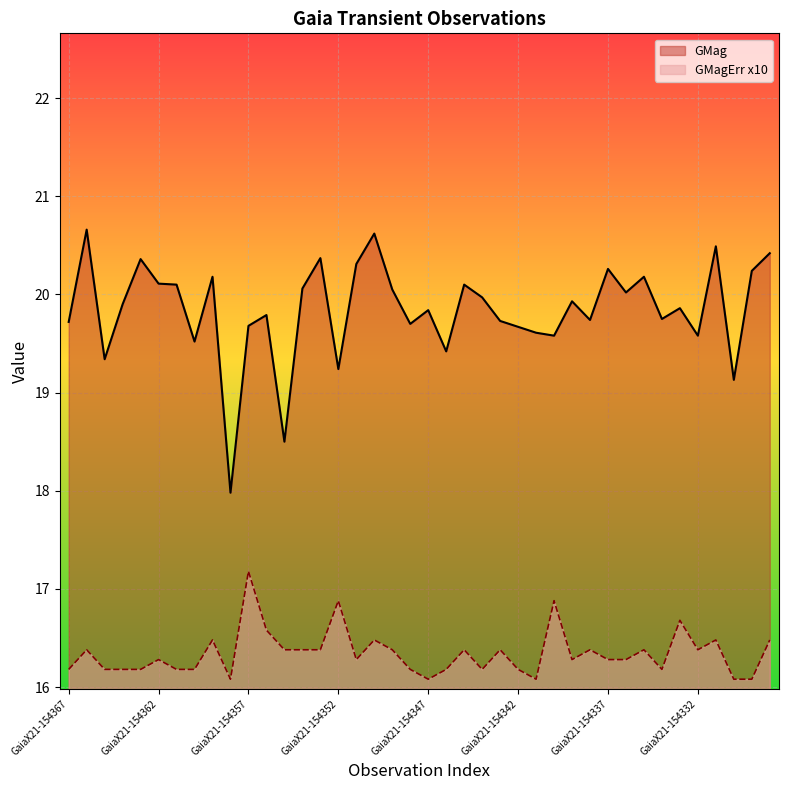

What is the value of the GMag point at the 17th from the left?

20.3